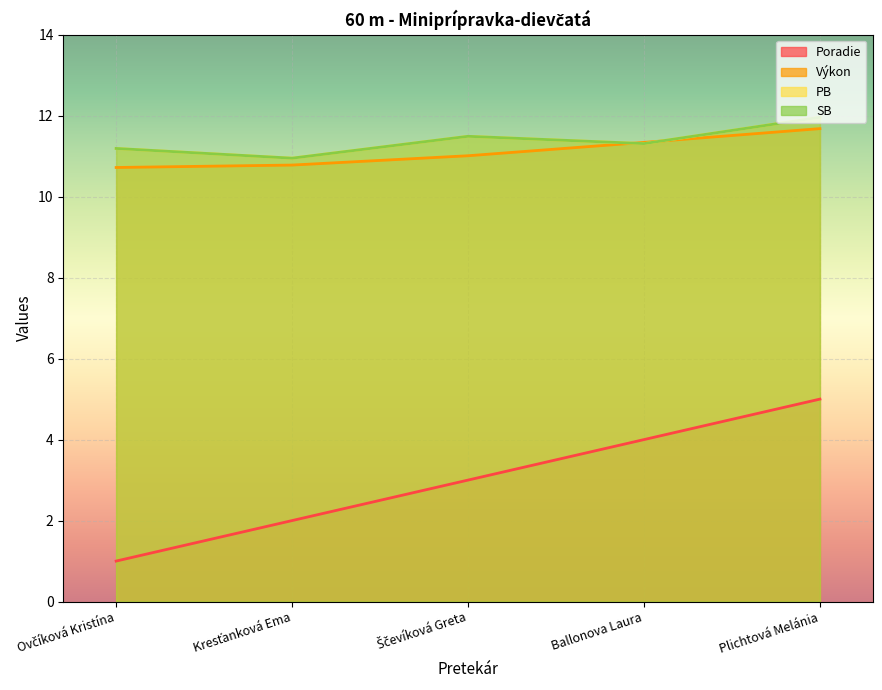

Rank the categories by PB value from highest to lowest.

Plichtová Melánia, Ščevíková Greta, Ballonova Laura, Ovčíková Kristína, Kresťanková Ema